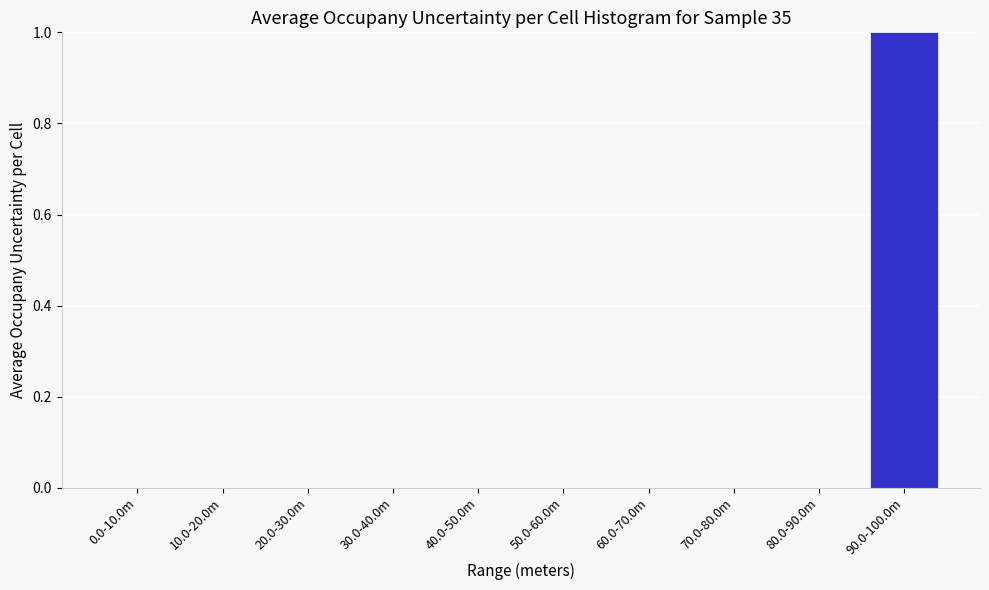

Reading left to right, extract all data points from this chart.

0.0-10.0m=0	10.0-20.0m=0	20.0-30.0m=0	30.0-40.0m=0	40.0-50.0m=0	50.0-60.0m=0	60.0-70.0m=0	70.0-80.0m=0	80.0-90.0m=0	90.0-100.0m=1